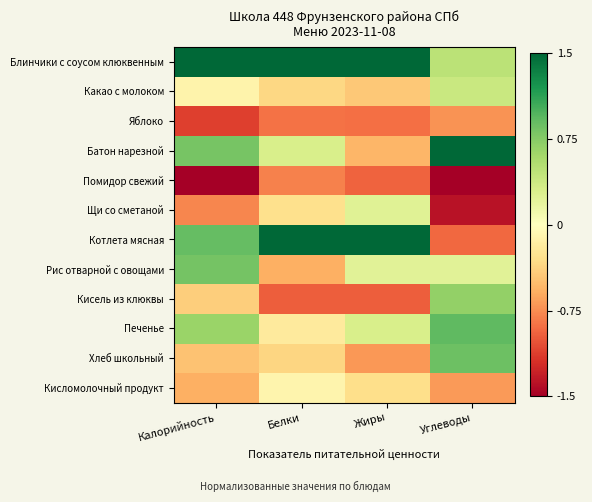

Which category has the highest value across all series?

Белки